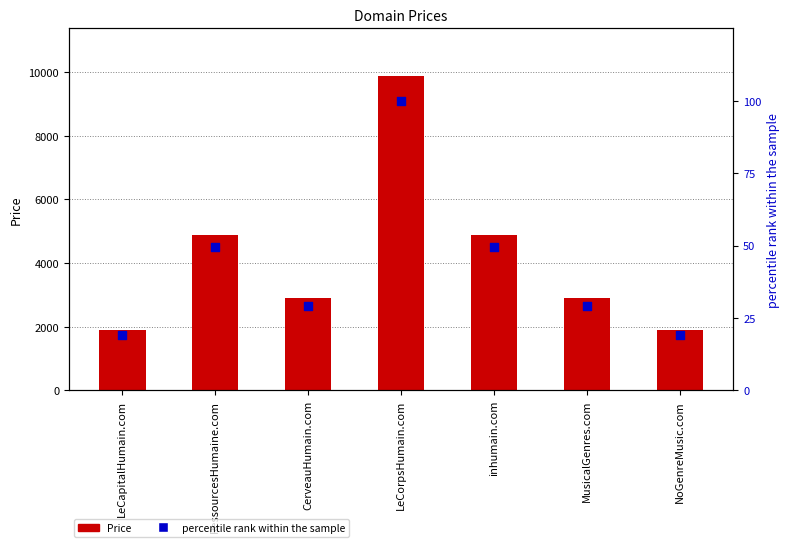

At which category is the sum across all series the highest?

LeCorpsHumain.com